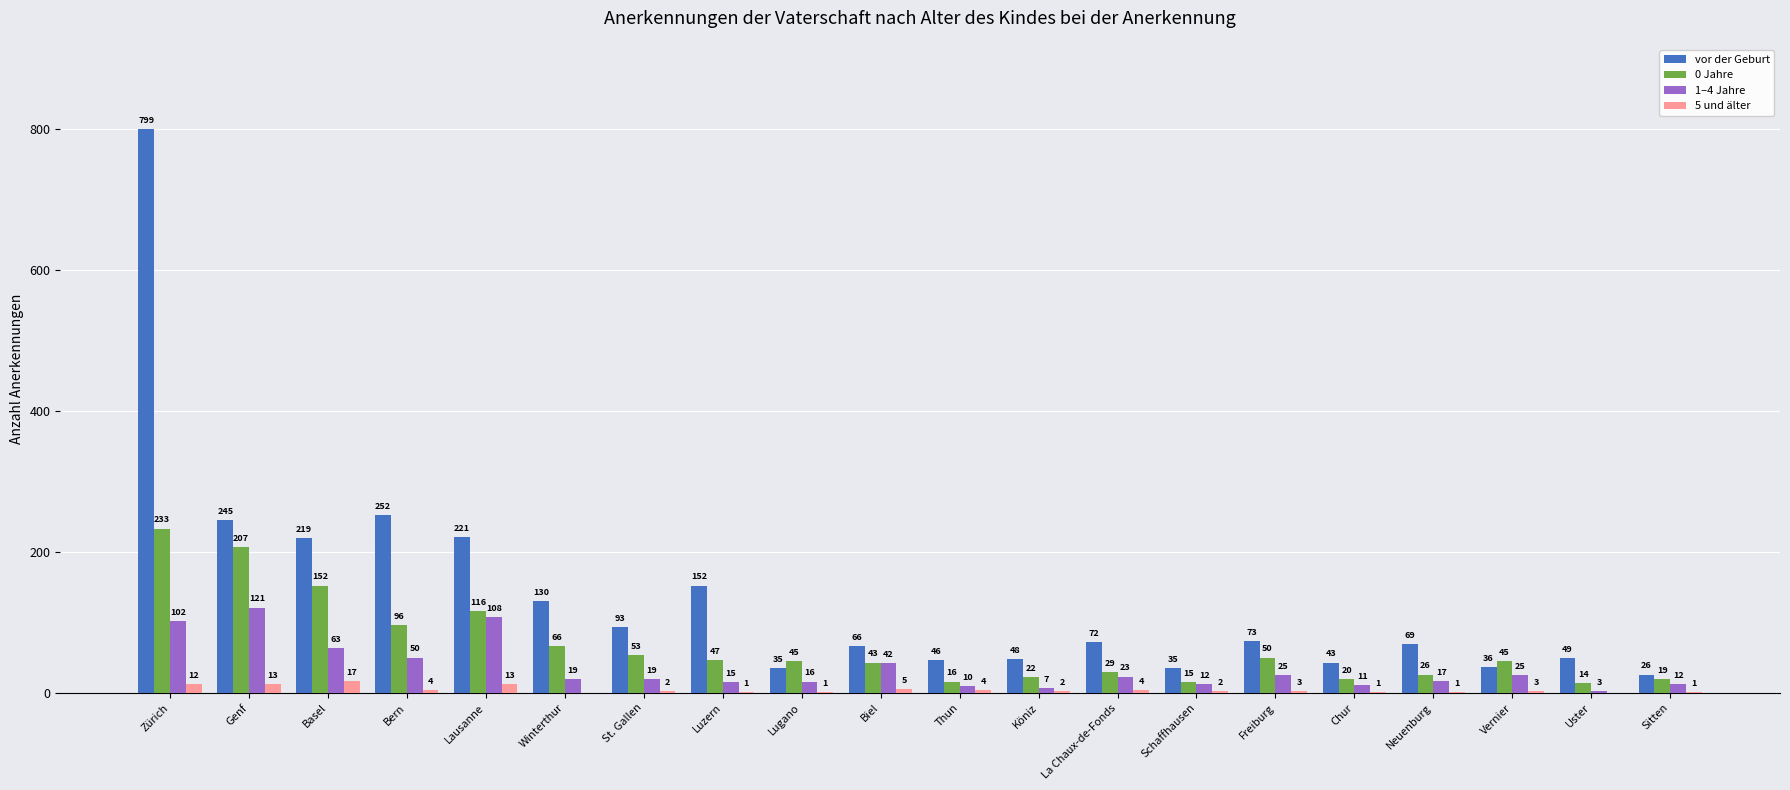

At which label is 0 Jahre closest to 123?

Lausanne